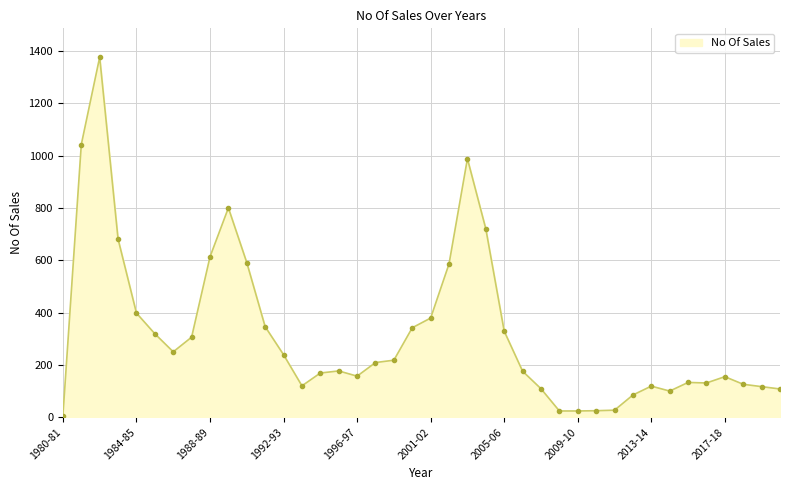

Does the chart display data point markers on the line(s)?

Yes